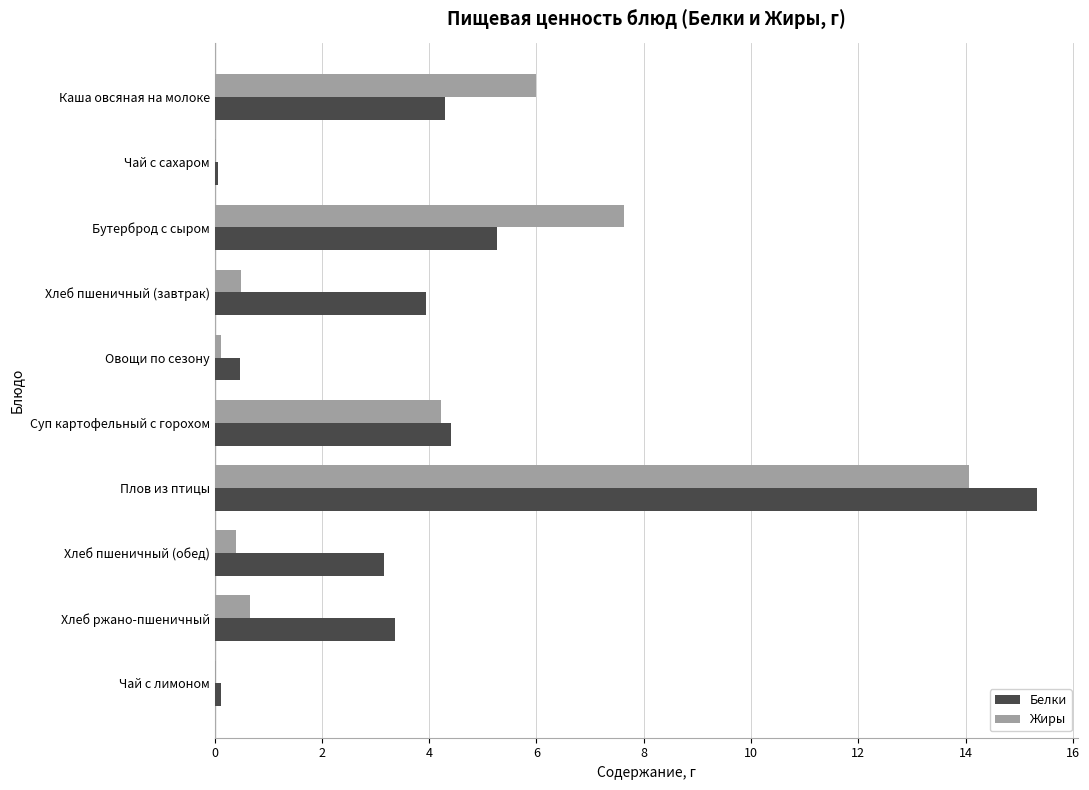

What is the maximum value for Жиры?

14.1